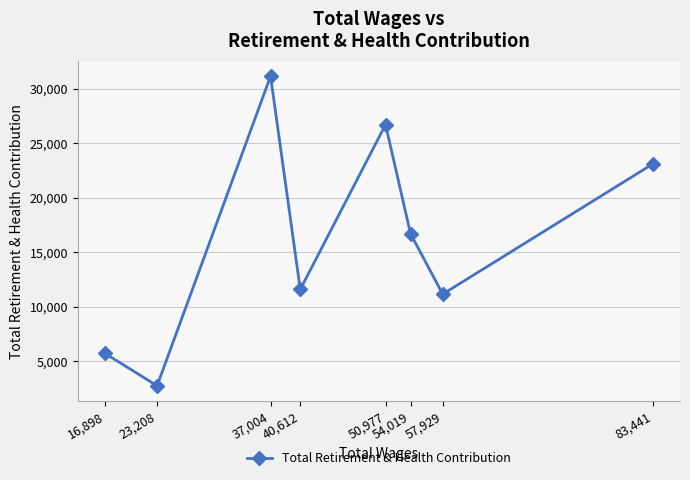

What is the difference between the maximum and second lowest values?

25449